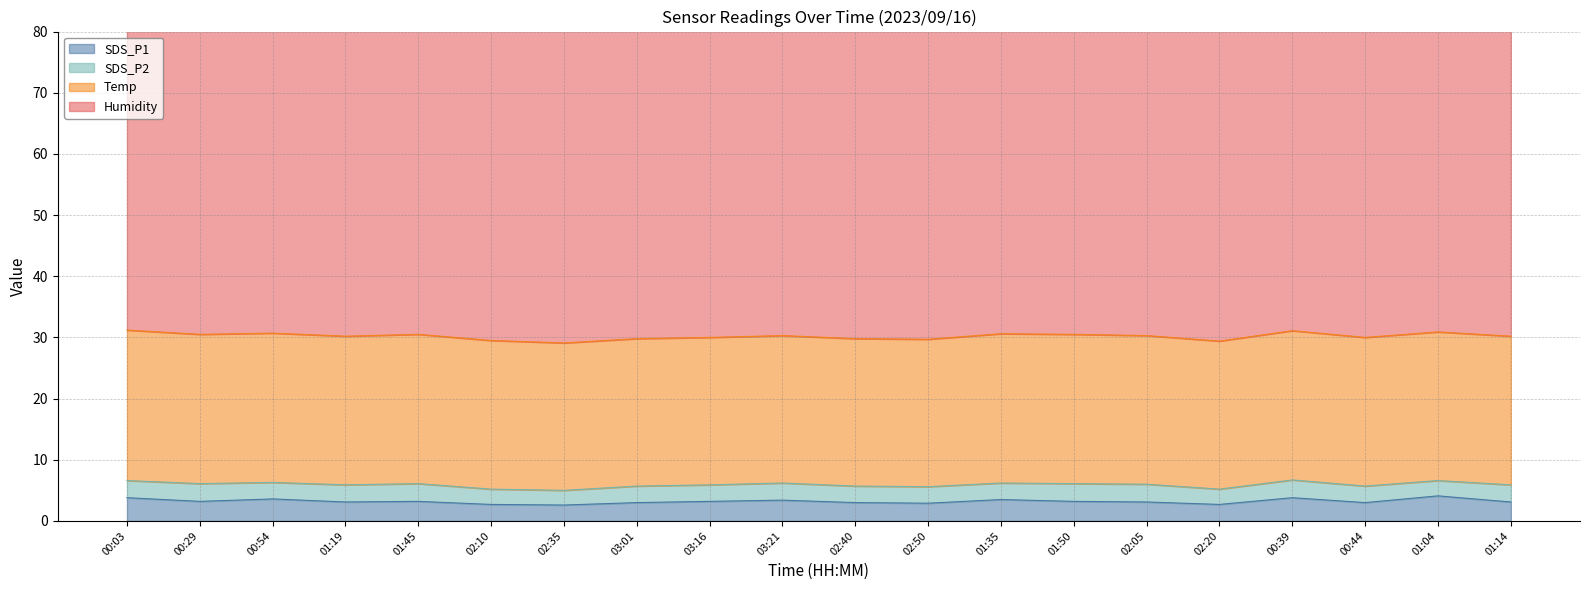

What is the label of the 3rd point from the right?

00:44